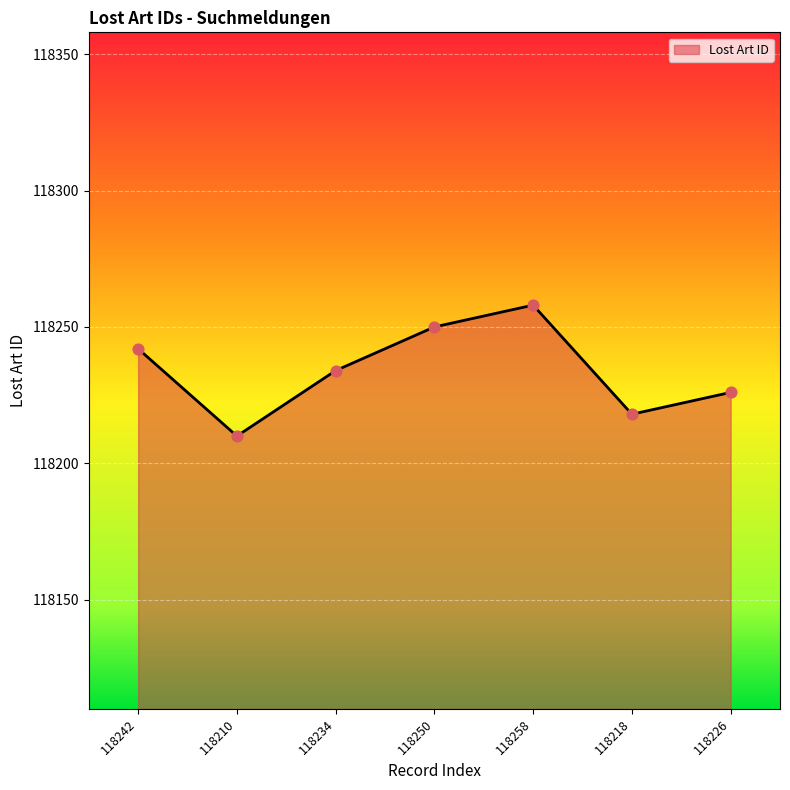

Between 118242 and 118250, which is larger?

118250